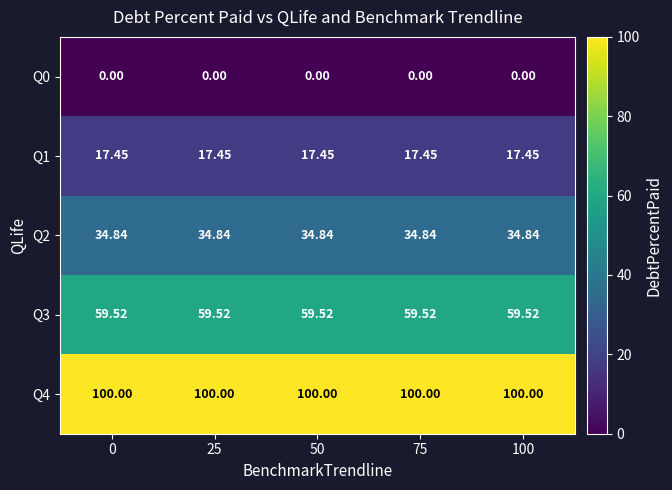

Is the value of Q4 at 75 greater than the value of Q1 at 25?

Yes